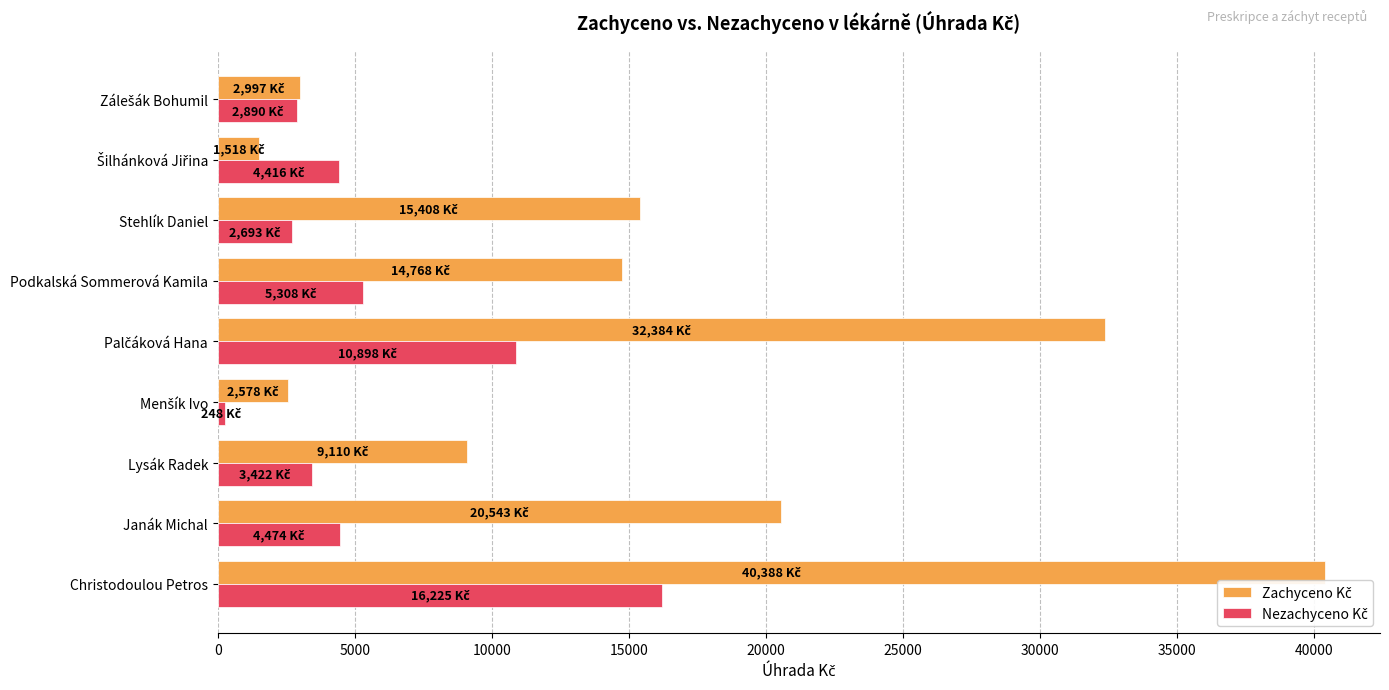

At which category is the sum across all series the highest?

Christodoulou Petros